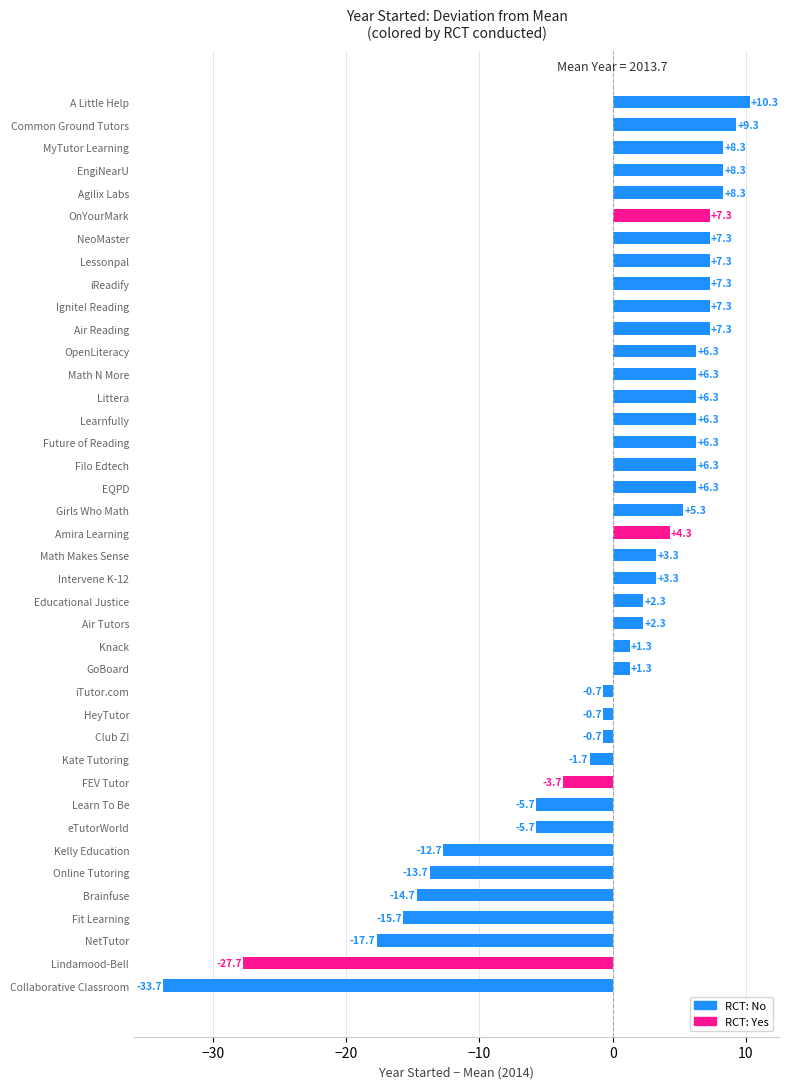

Which label corresponds to the smallest value in the chart?

Collaborative Classroom